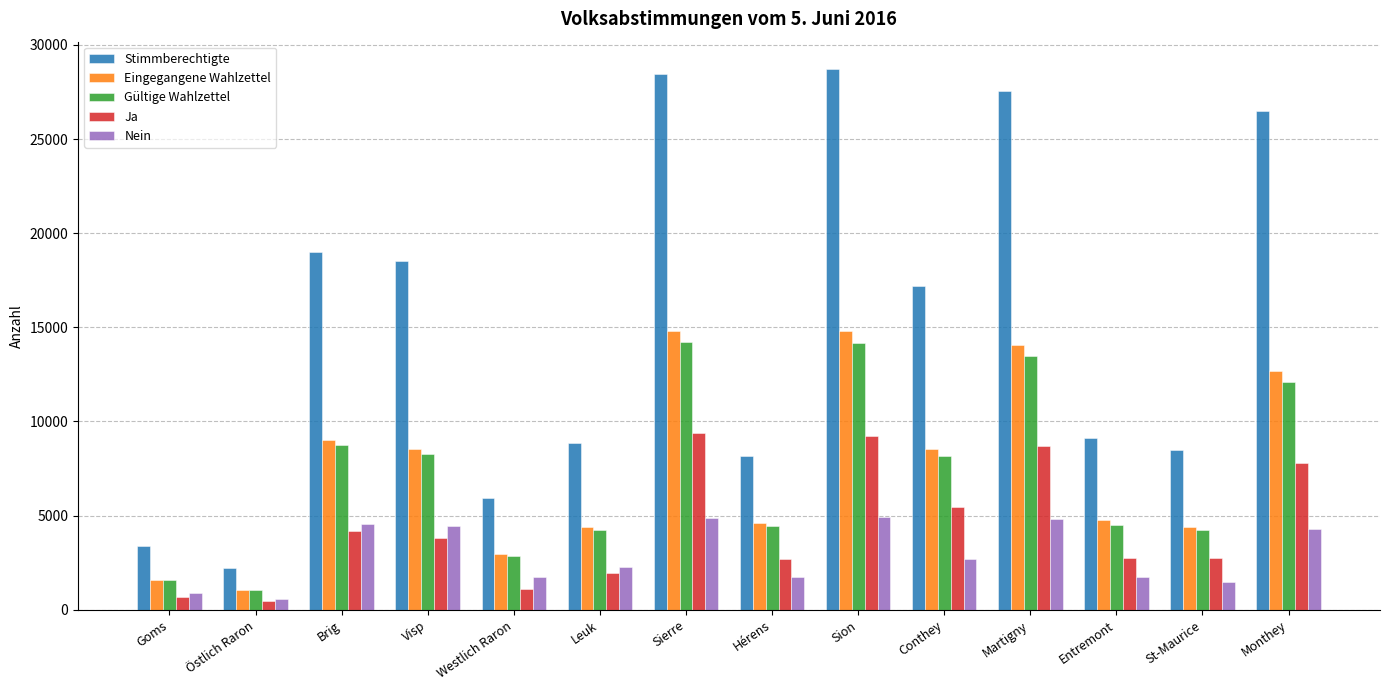

Where is Nein nearest to the value 2756?

Conthey